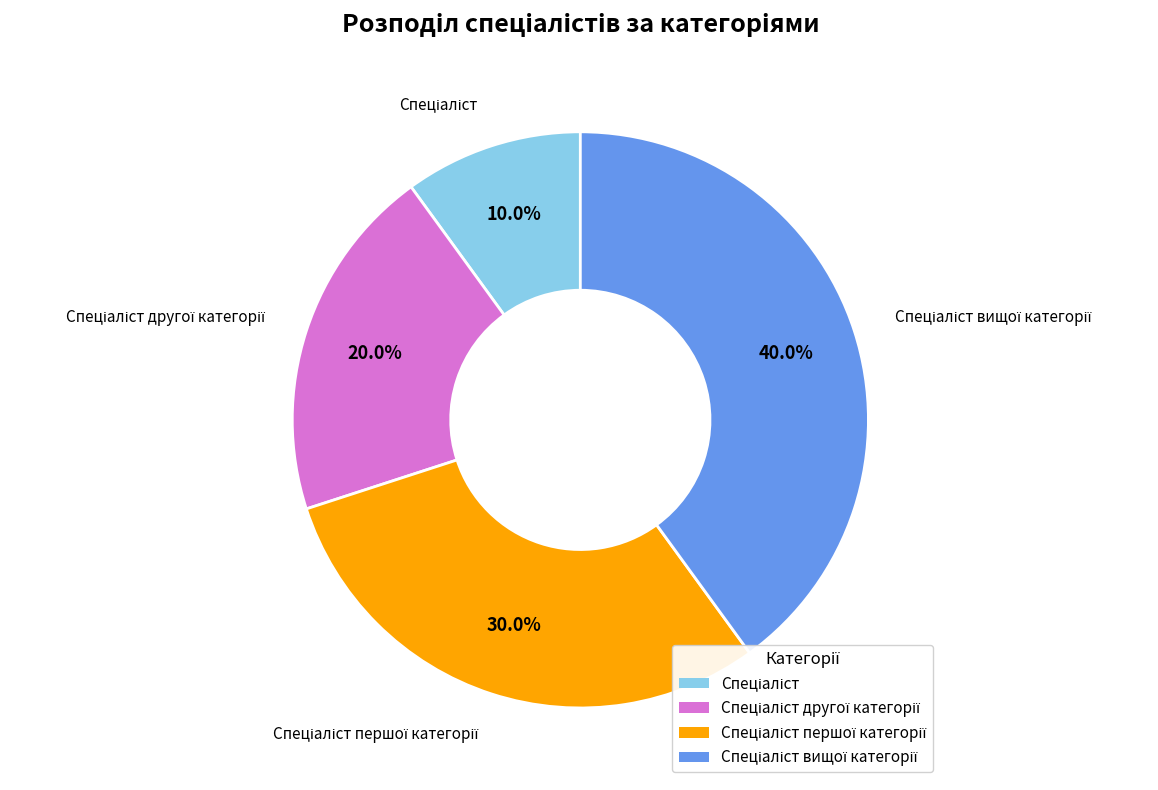

Does any single category account for the majority?

No